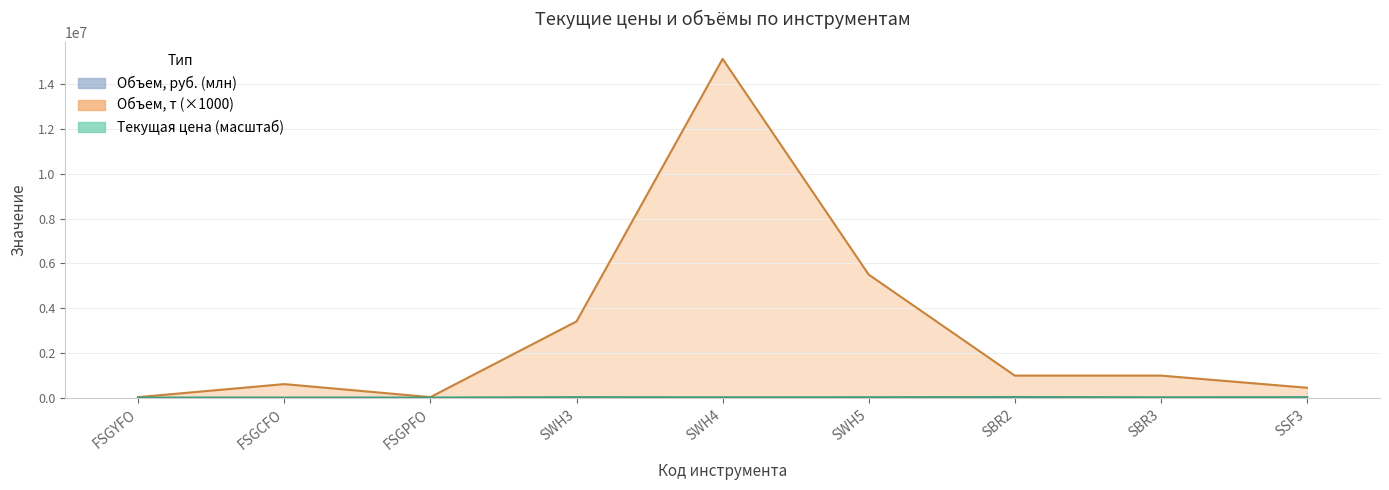

Is it true that Объем, т equals 9307618.7 at SWH5?

False